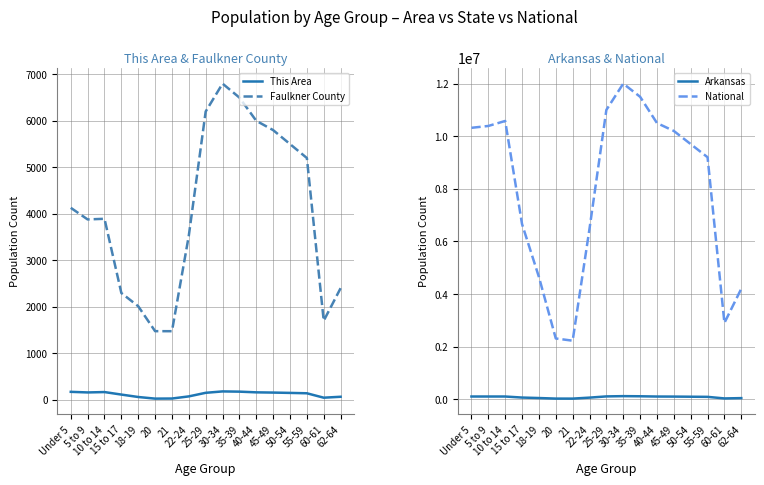

True or false: This Area and Faulkner County cross at least once.

False